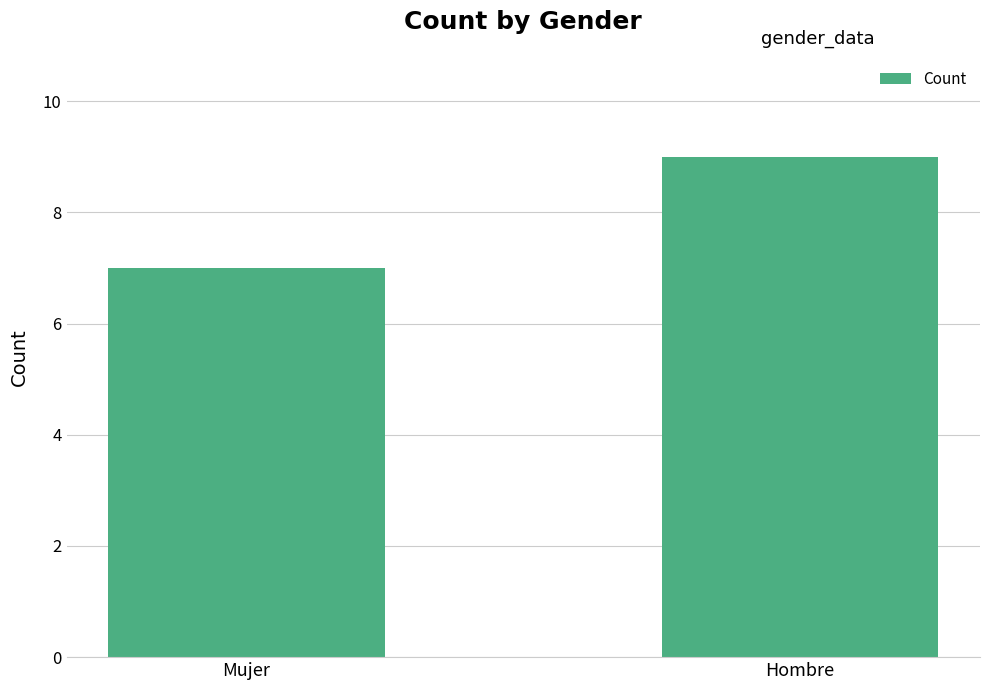

What is the ratio of the value at Mujer to the value at Hombre?

0.8